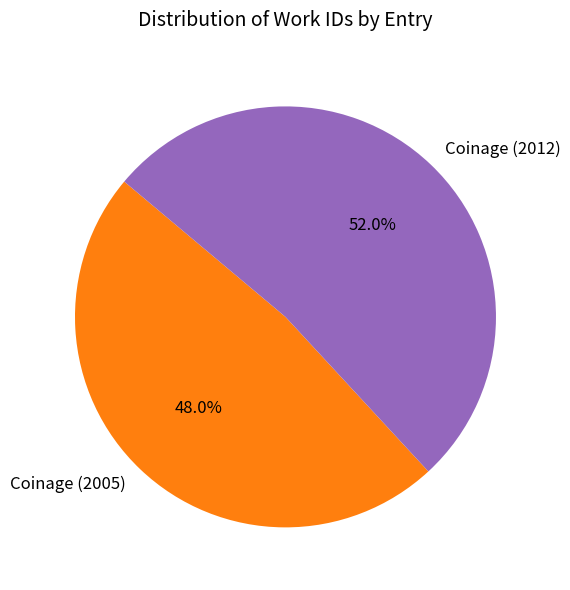

To the nearest percent, what is the average slice percentage?

50%